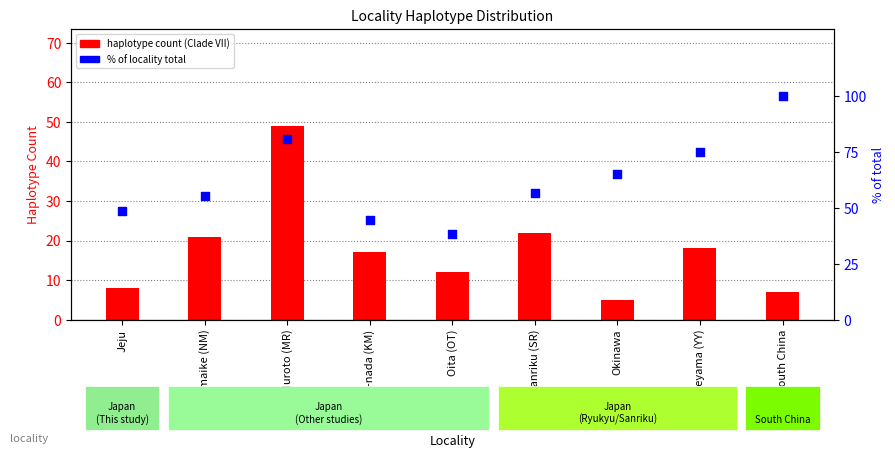

At how many categories does at least one series exceed 42?

8